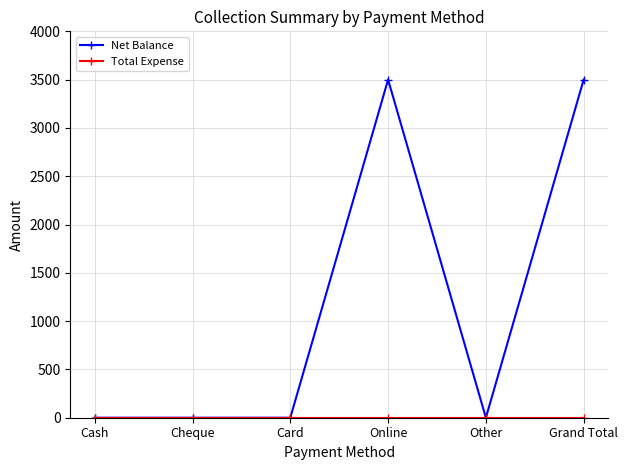

How many lines are shown in the chart?

2